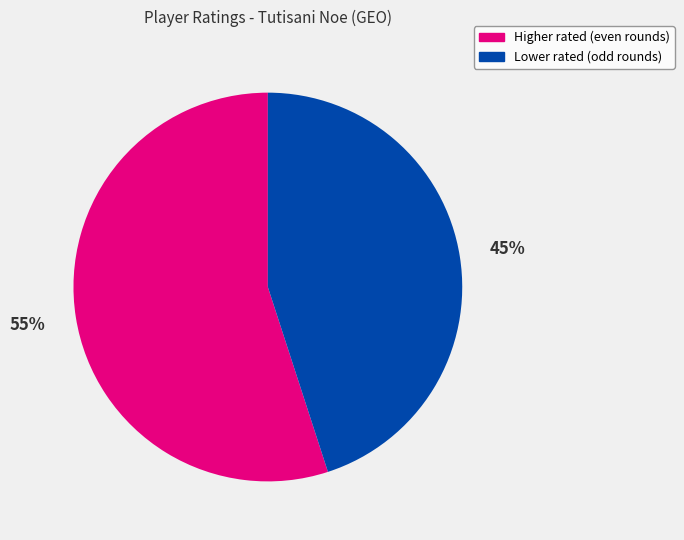

Does any single category account for the majority?

Yes